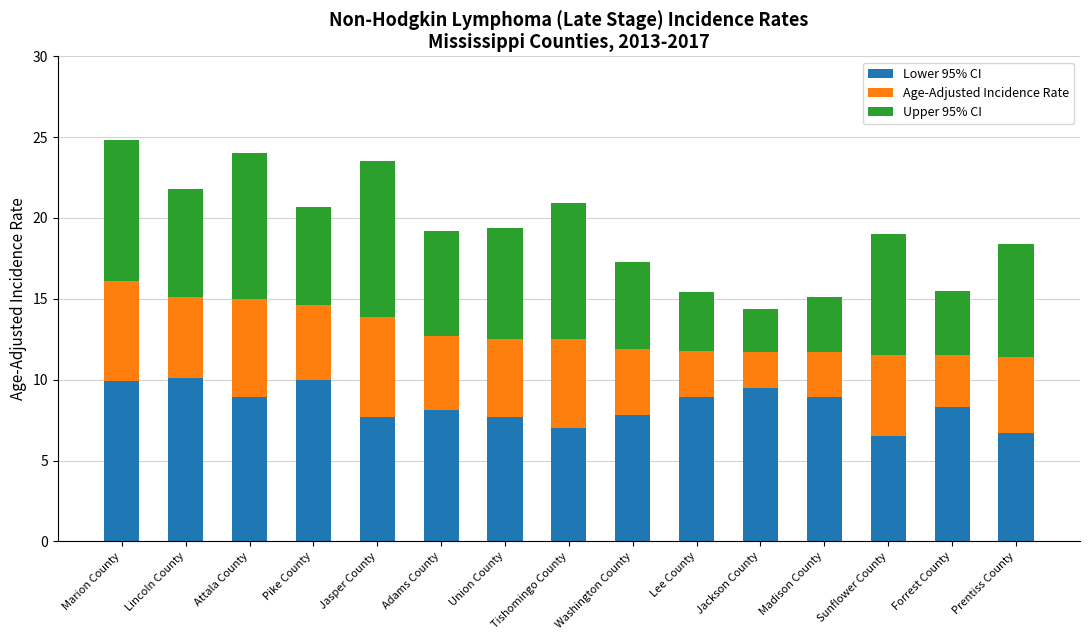

What is the minimum value for Lower 95% CI?

6.5